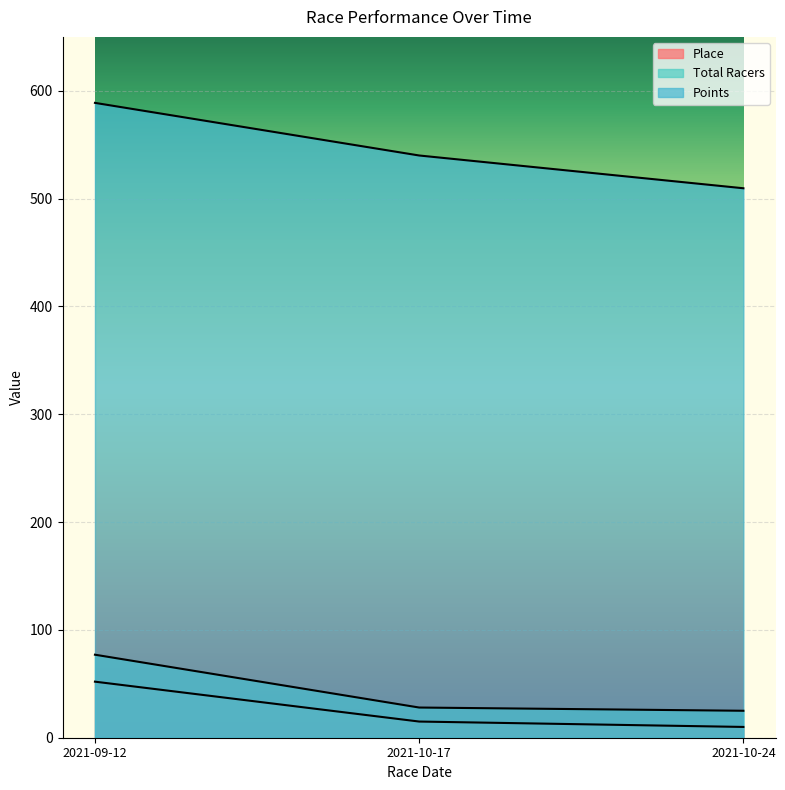

At which category does the chart reach its minimum across all series?

2021-10-24